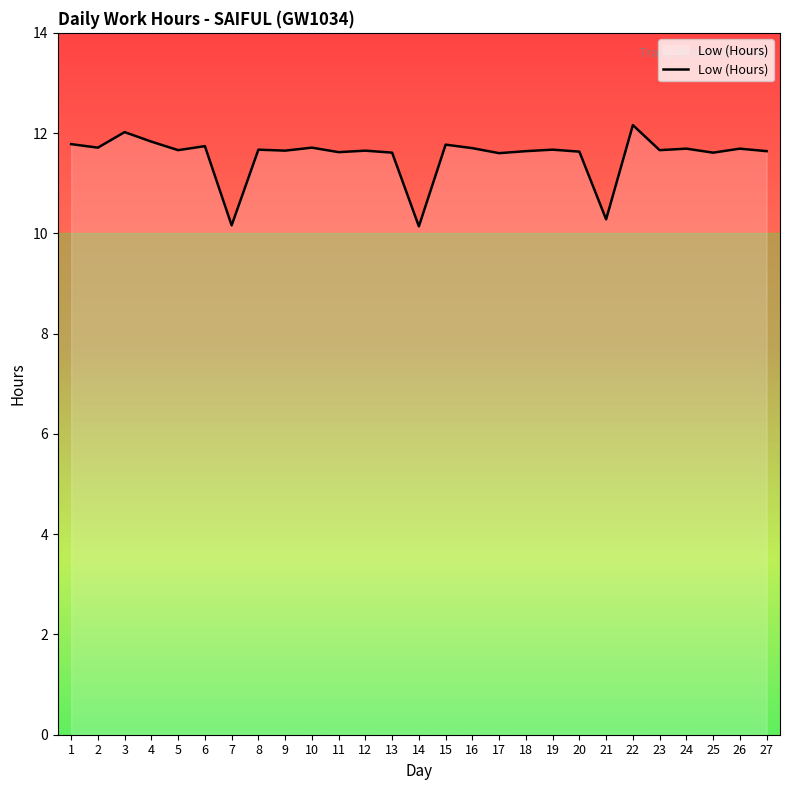

Read the value at 13.

11.6